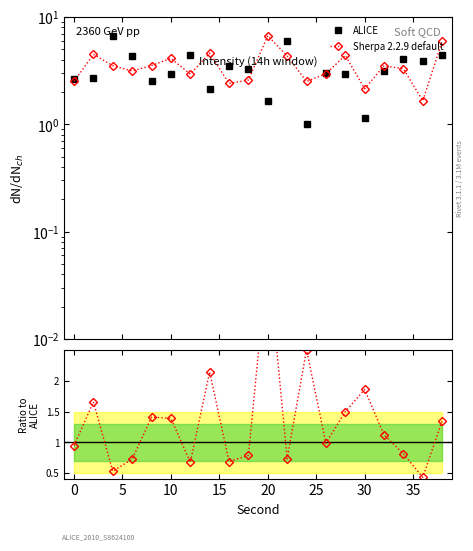

Which series has the largest total across all categories?

ALICE